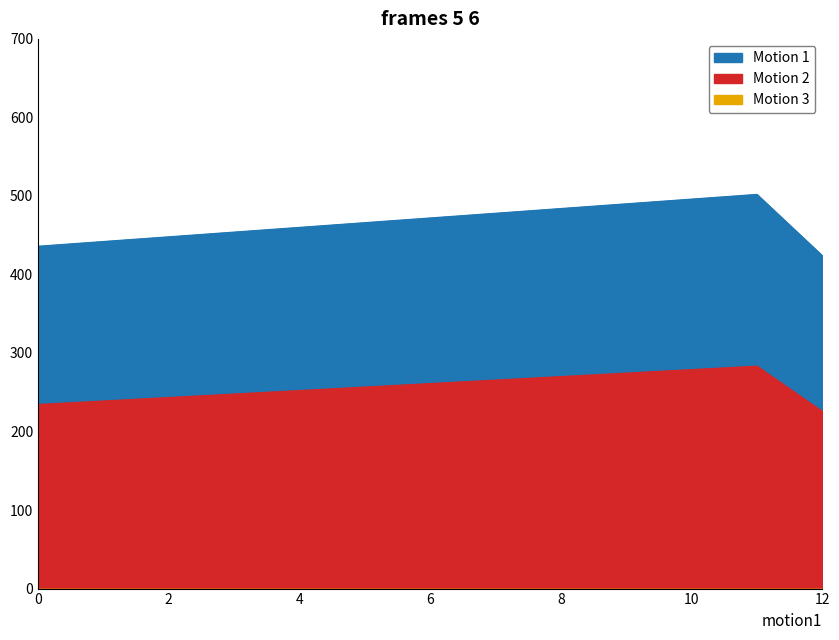

The value of col_2 at 10 is 192.9. True or false?

False